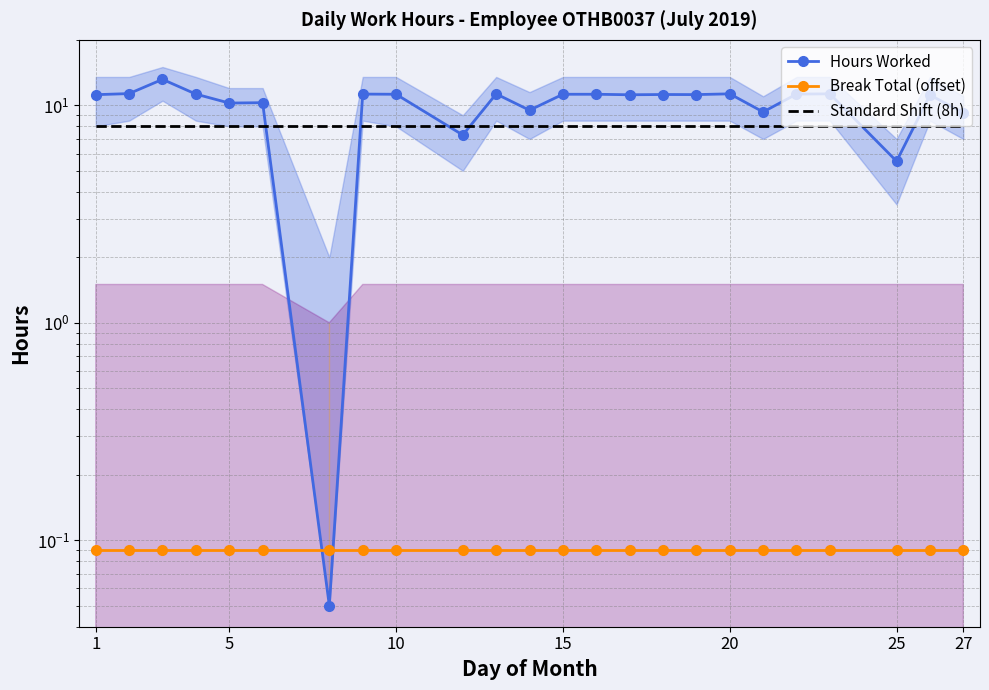

List the series in order of their overall mean, lowest first.

Break Total (offset), Standard Shift (8h), Hours Worked